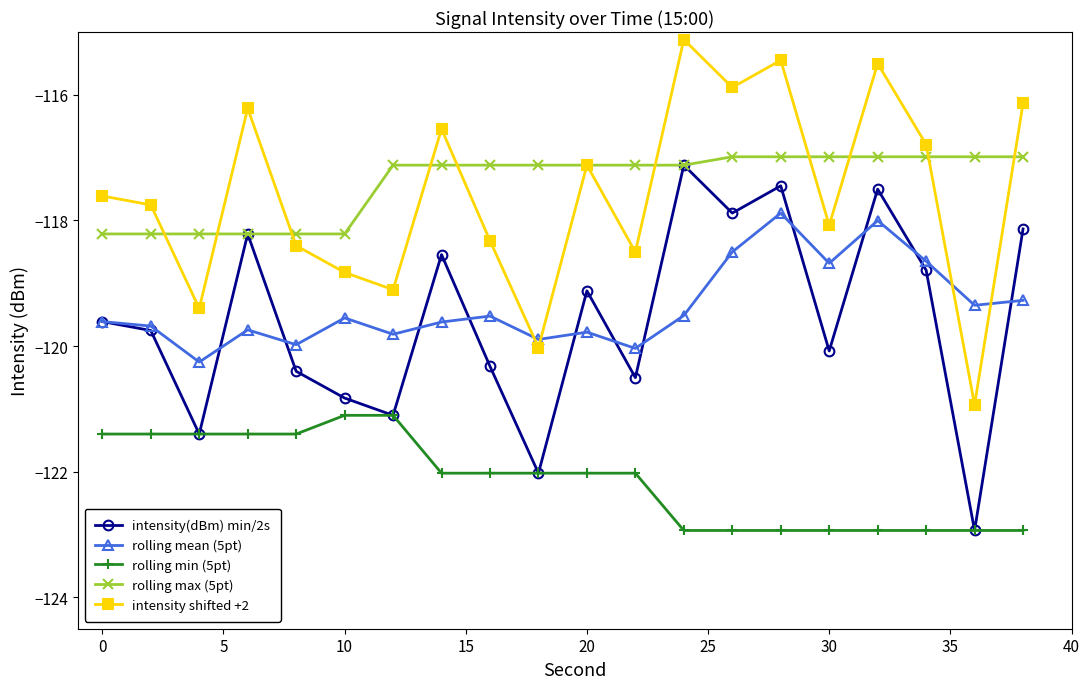

What is the maximum value shown in the chart?

-115.1